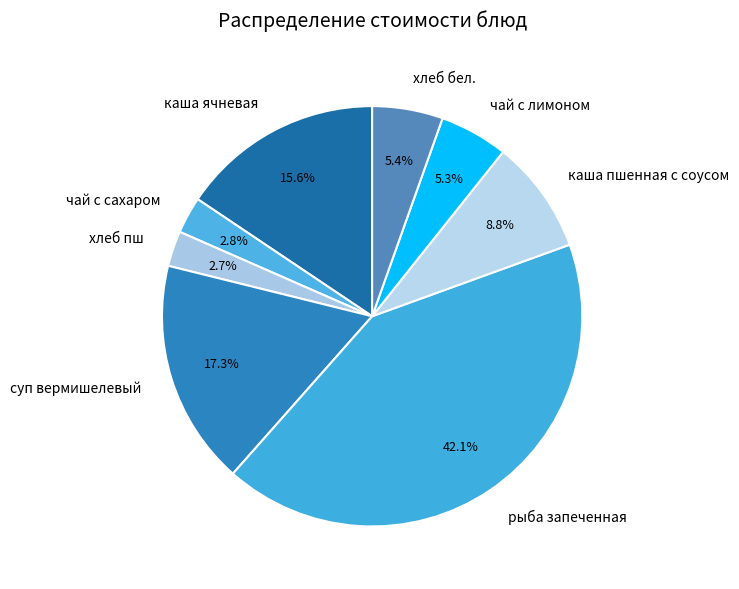

Which category has the biggest portion of the pie?

рыба запеченная